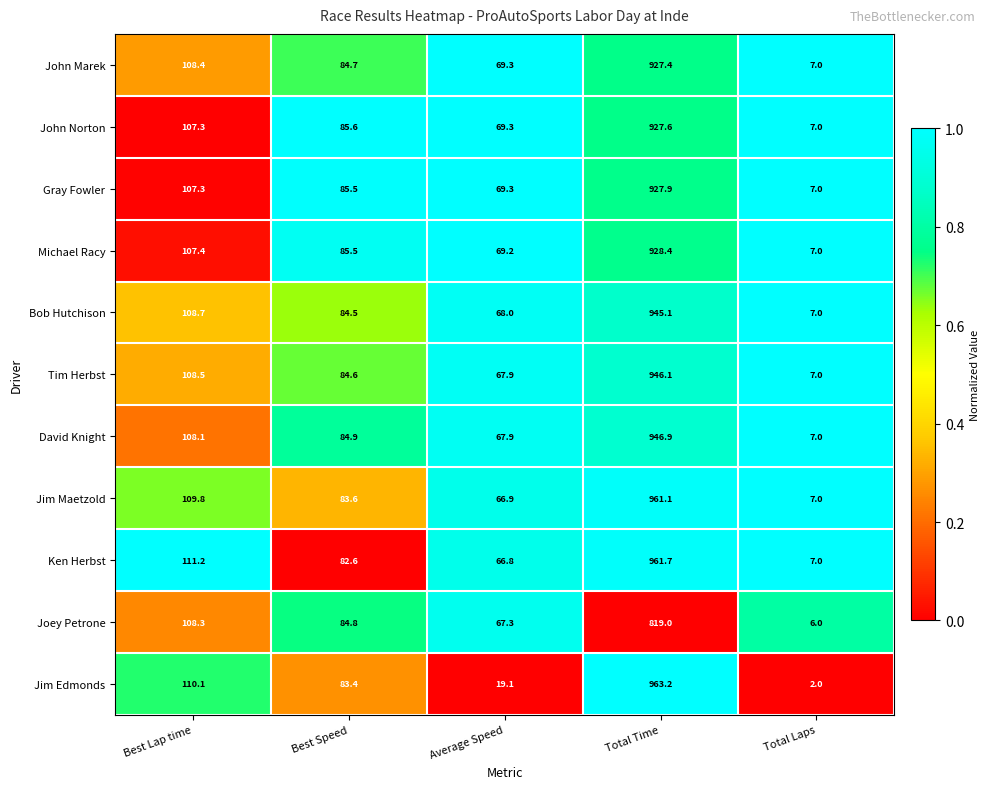

Which label corresponds to the largest value in the chart?

Total Time